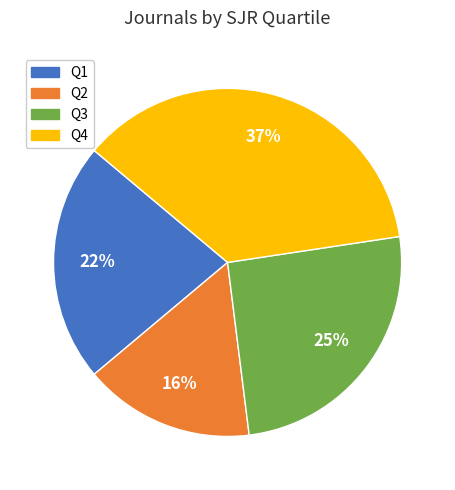

What is the ratio of the value at Q4 to the value at Q2?

2.3